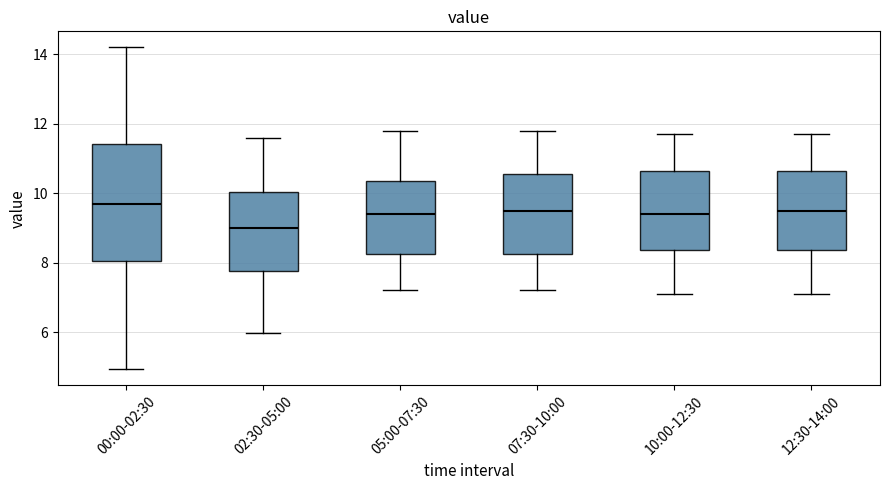

Where does the median line of the box for 10:00-12:30 sit on the y-axis? The values are not printed on the chart, so give them approximately, as read against the axis.

9.4